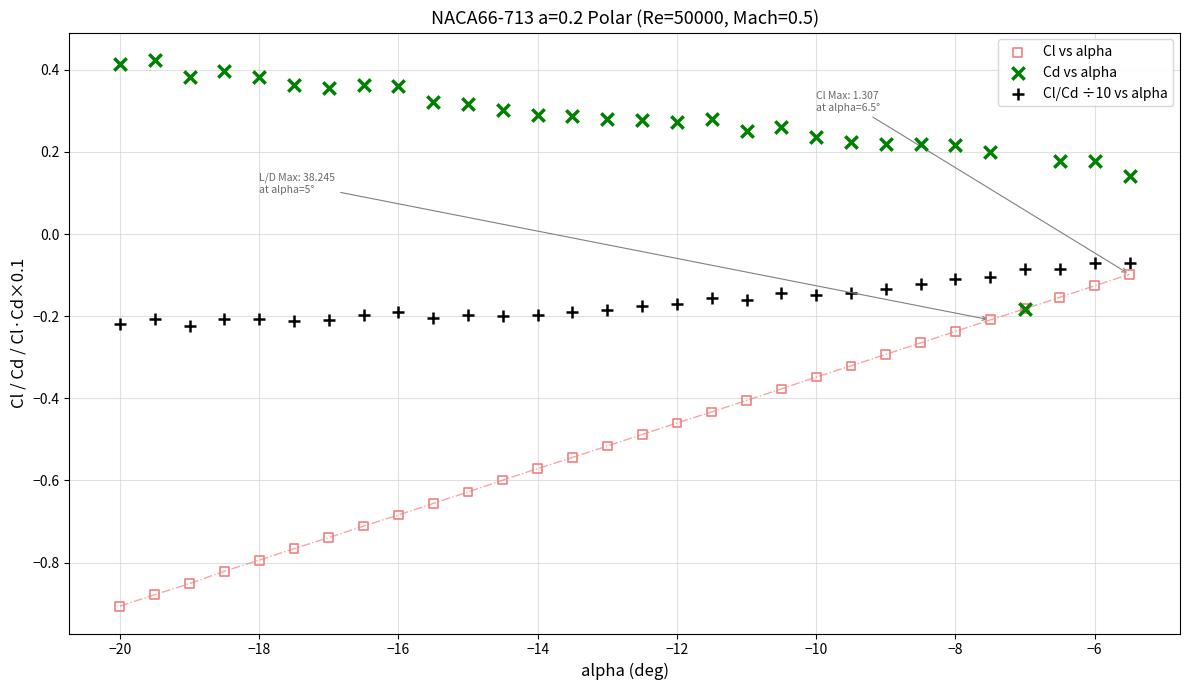

What are all the series names shown in the legend?

Cl vs alpha, Cd vs alpha, Cl/Cd ÷10 vs alpha